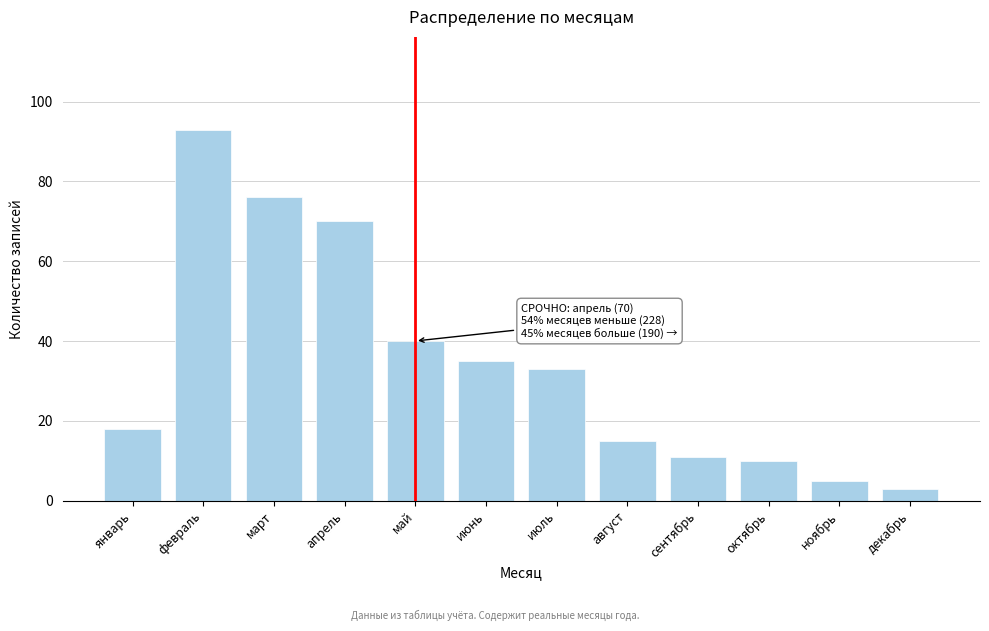

Reading left to right, list all the values displayed in this chart.

январь=18	февраль=93	март=76	апрель=70	май=40	июнь=35	июль=33	август=15	сентябрь=11	октябрь=10	ноябрь=5	декабрь=3